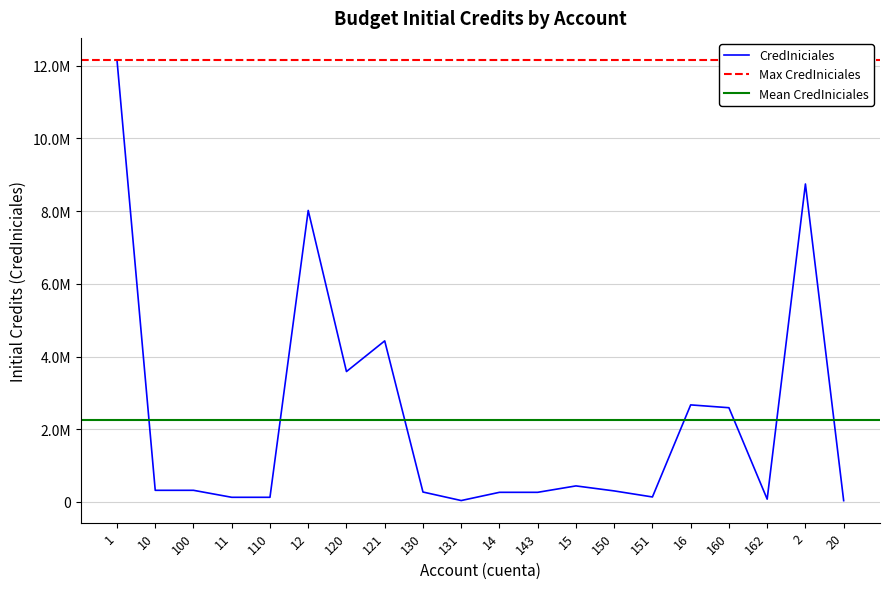

What value does the data have at 14, to the nearest 50?

265500